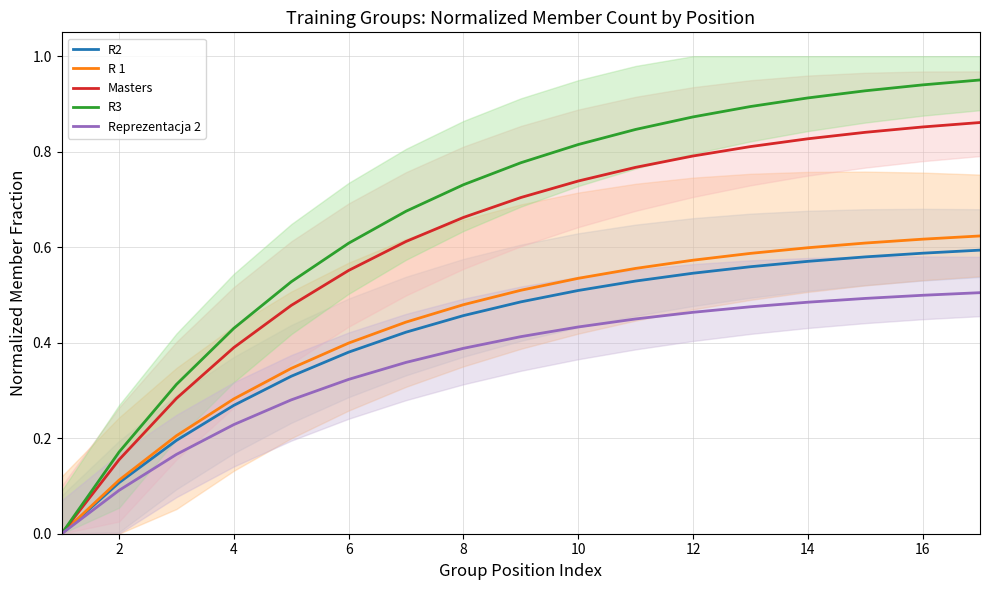

True or false: Masters and R2 intersect in this chart.

False